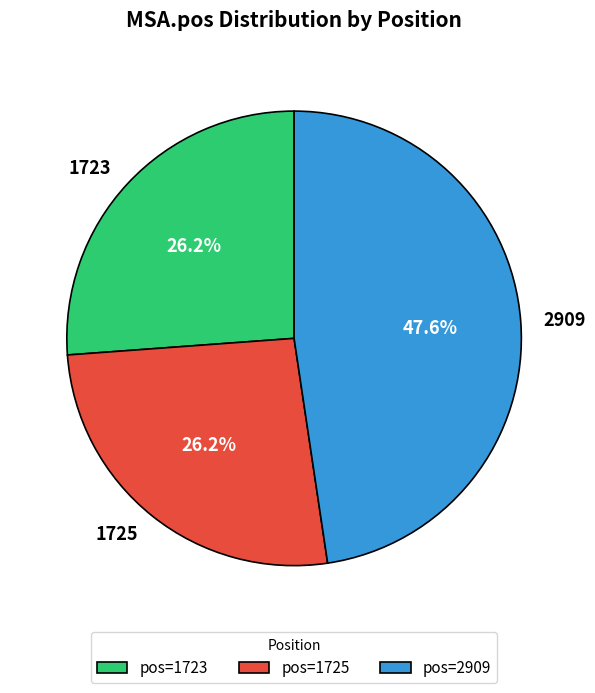

Approximately how many times larger is the value at 2909 compared to 1725?

1.8